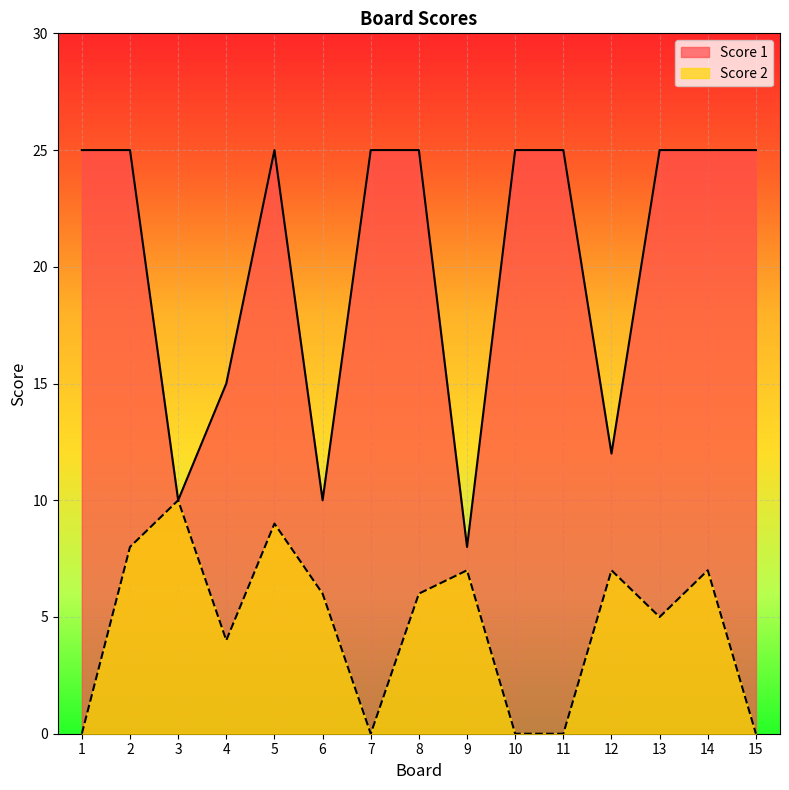

What is the value of the Score 1 point at the 11th from the left?

25